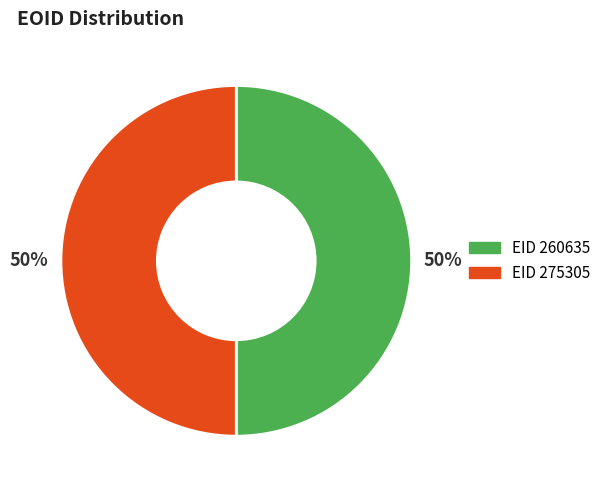

To the nearest percent, what is the average slice percentage?

50%